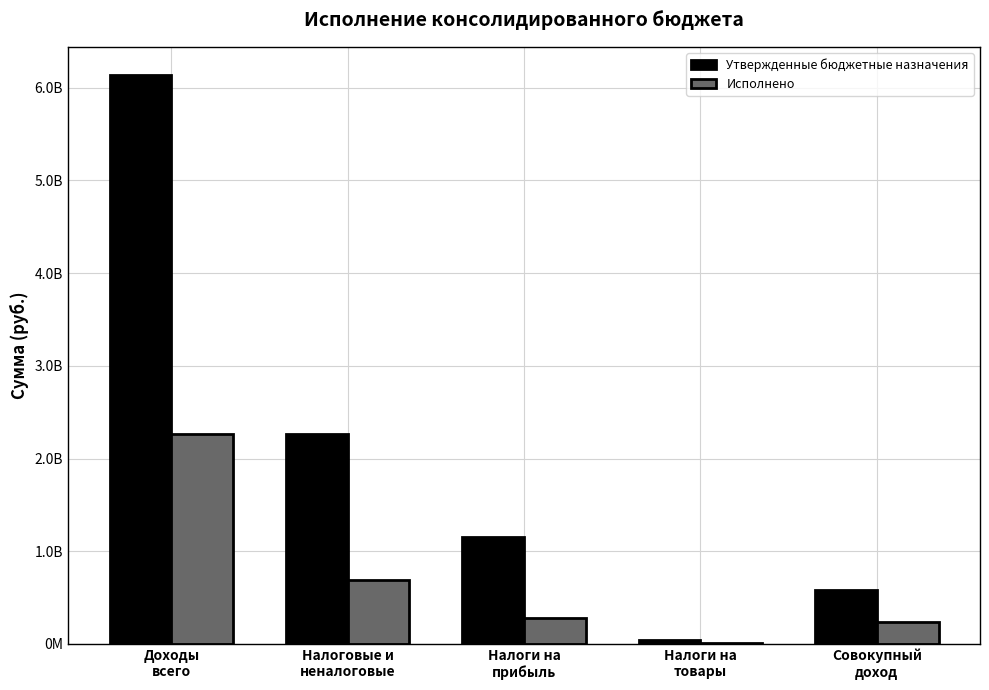

Are the bars horizontal?

No